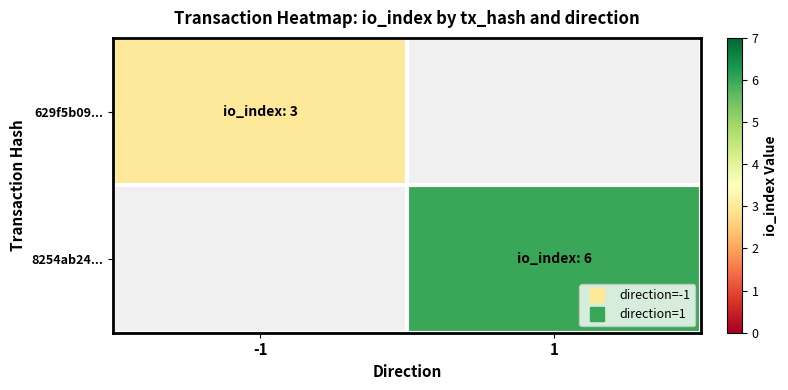

Rank the categories by 629f5b09... value from highest to lowest.

-1, 1